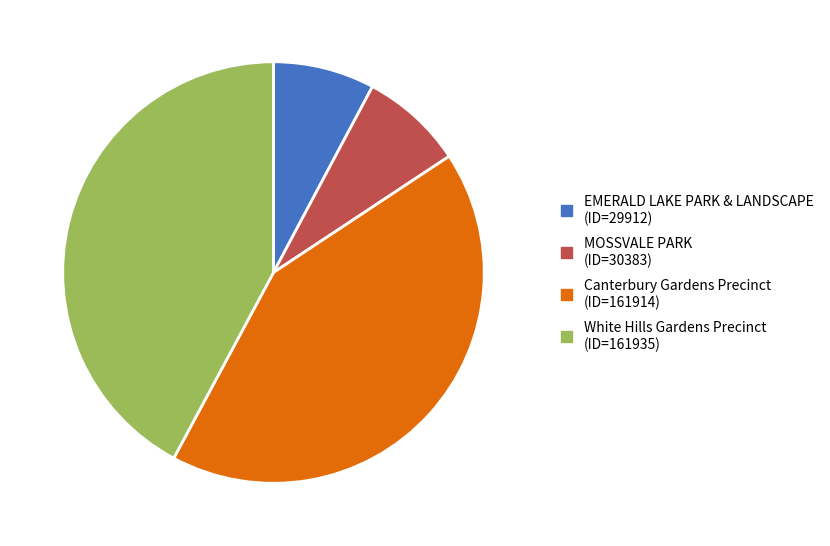

What is the ratio of the value at White Hills Gardens Precinct to the value at MOSSVALE PARK?

5.3